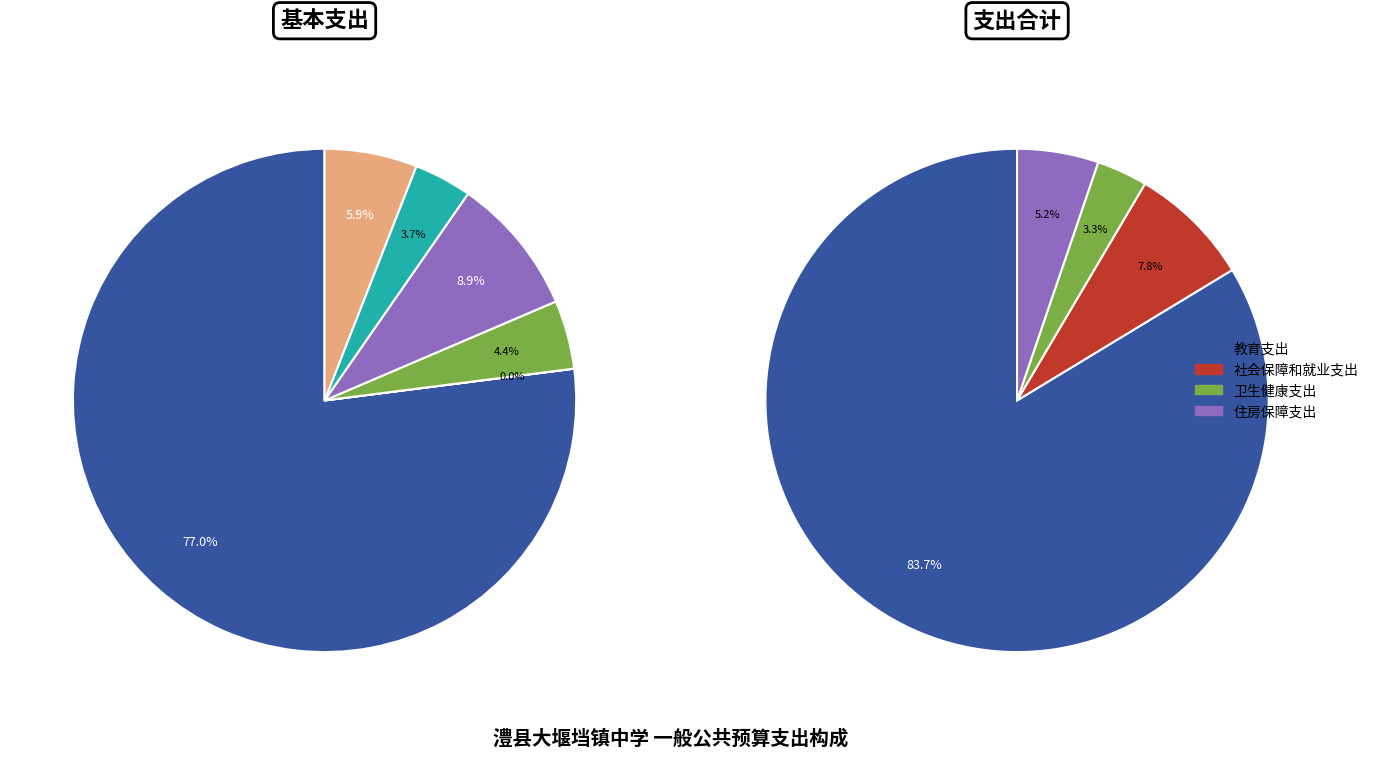

How many slices are in this pie chart?

4